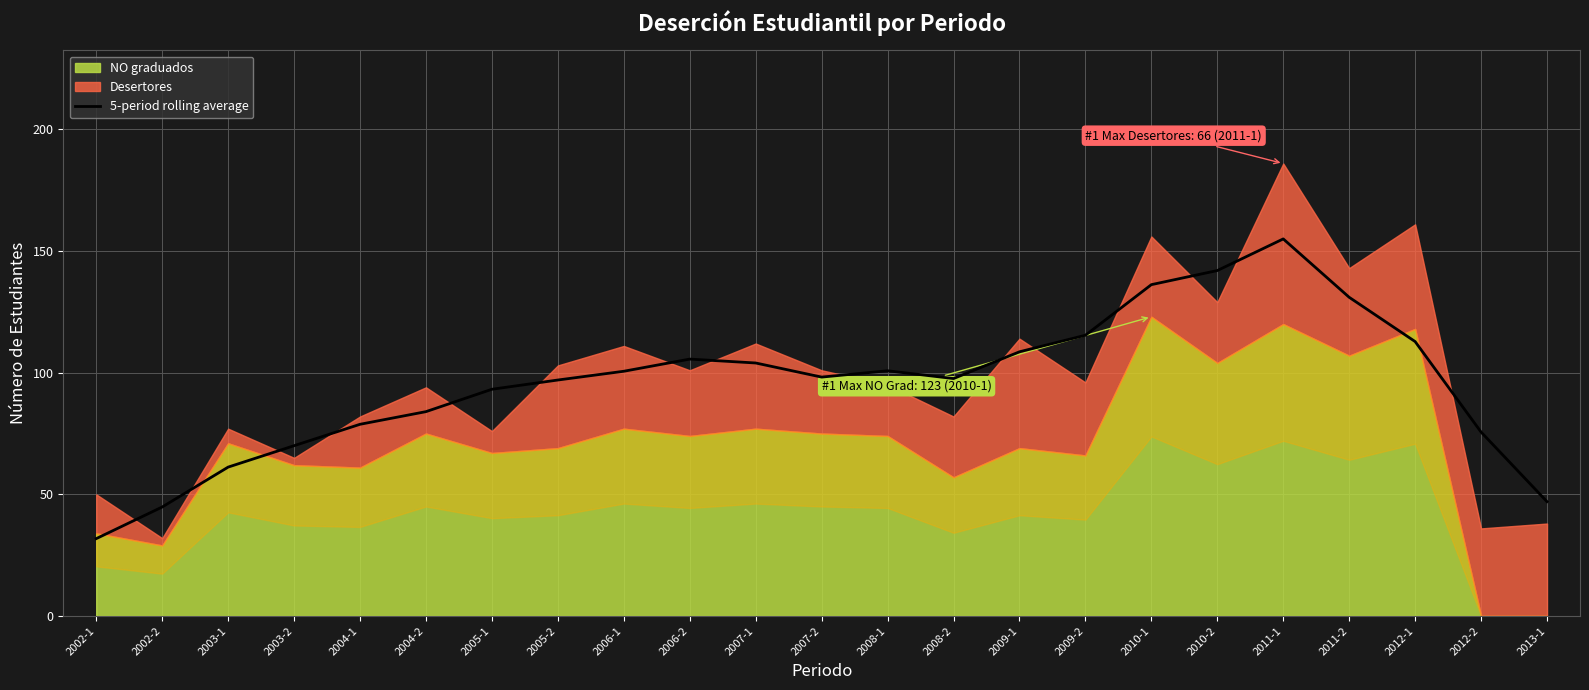

Which category has the lowest value in the 5-period rolling average series?

2002-1